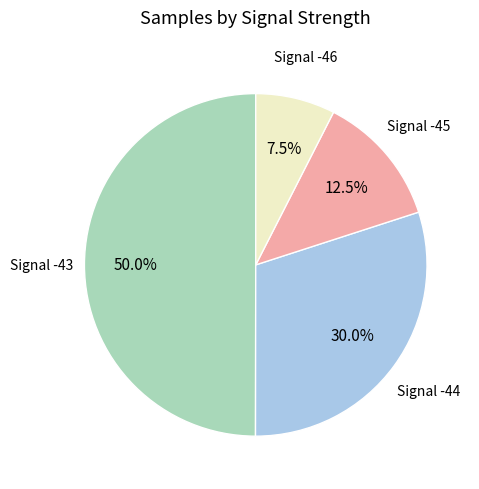

How many segments does this pie chart have?

4